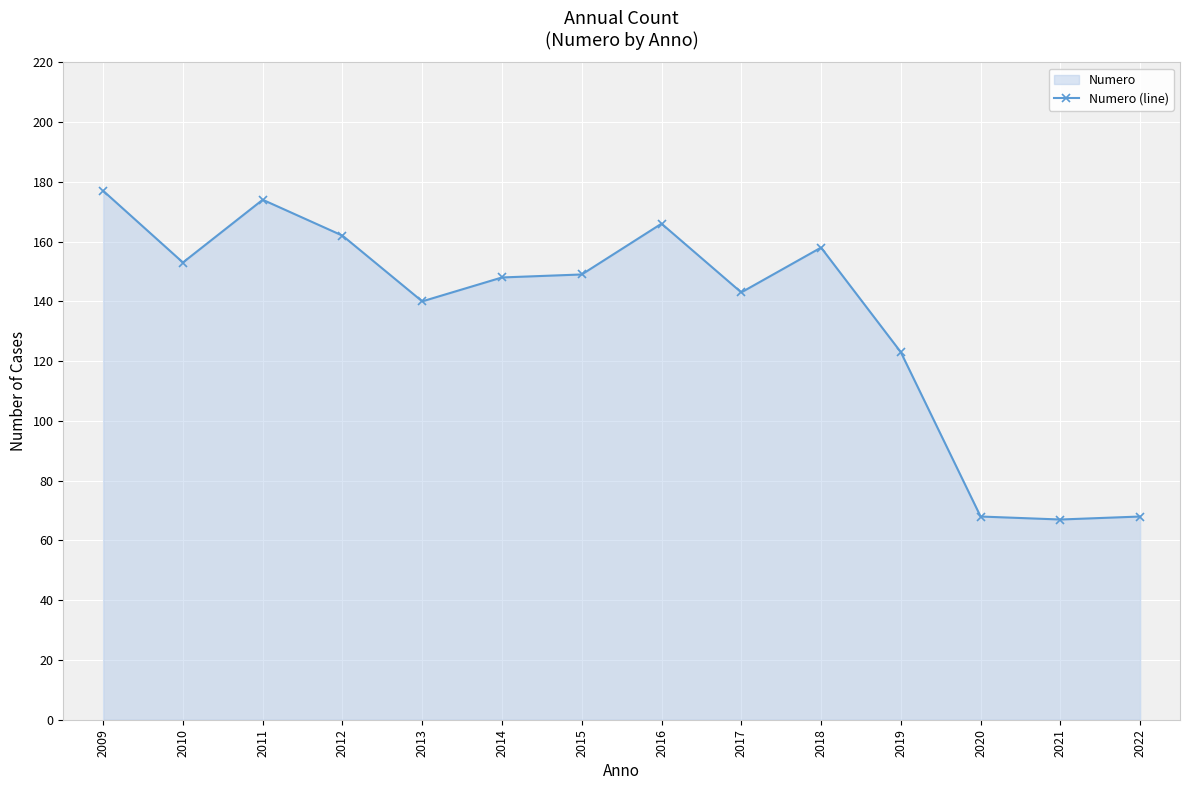

Reading left to right, transcribe all the data shown in this chart.

2009=177	2010=153	2011=174	2012=162	2013=140	2014=148	2015=149	2016=166	2017=143	2018=158	2019=123	2020=68	2021=67	2022=68